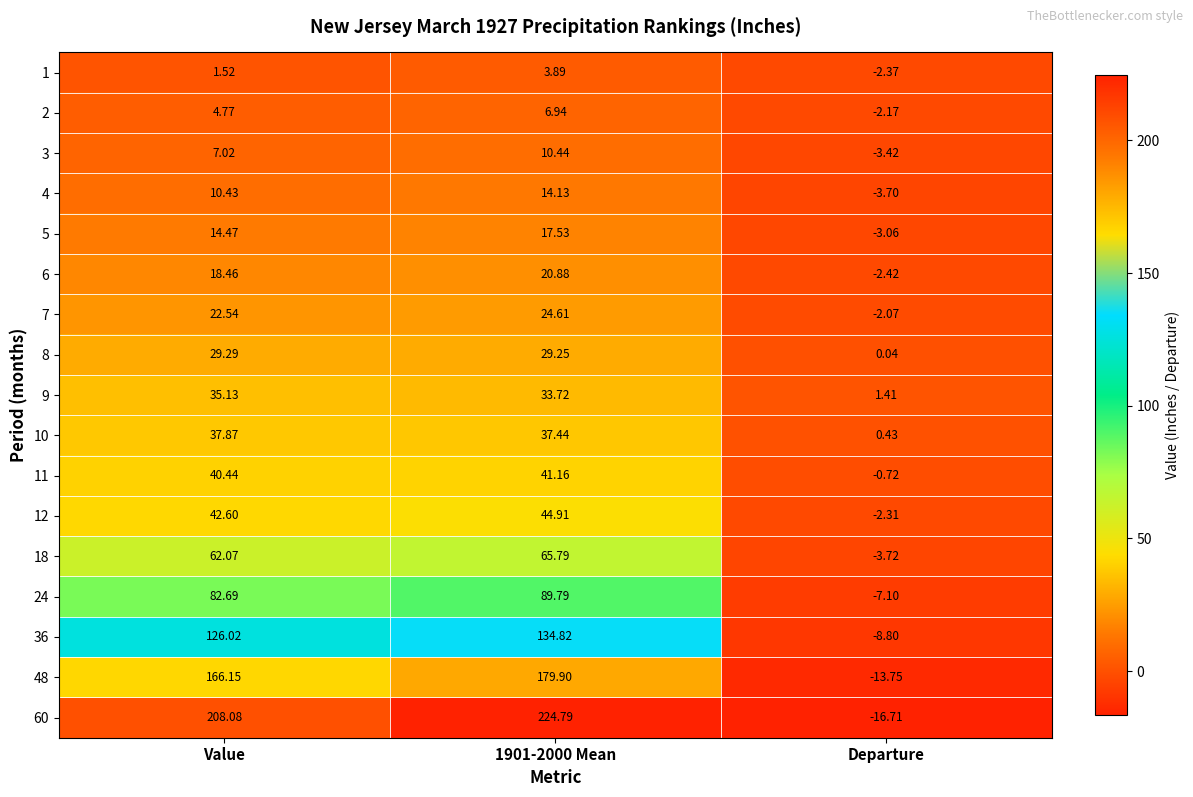

Where does the 24 series first go above 82?

Value